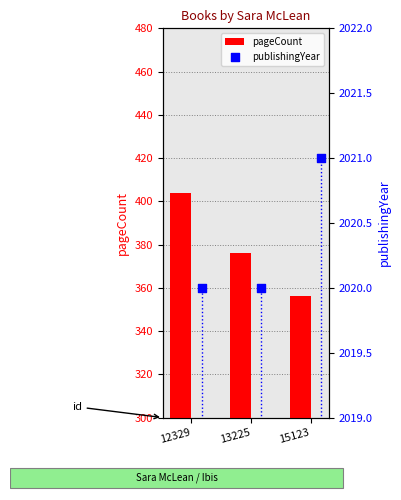

Which series contains the lowest Y value?

pageCount